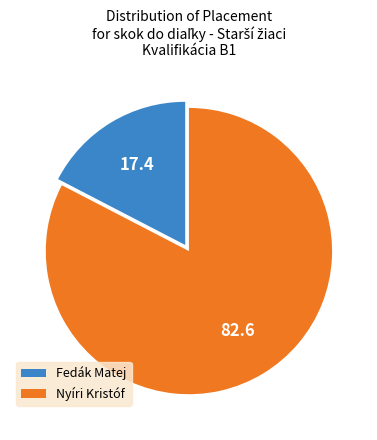

Between Nyíri Kristóf and Fedák Matej, which is larger?

Nyíri Kristóf